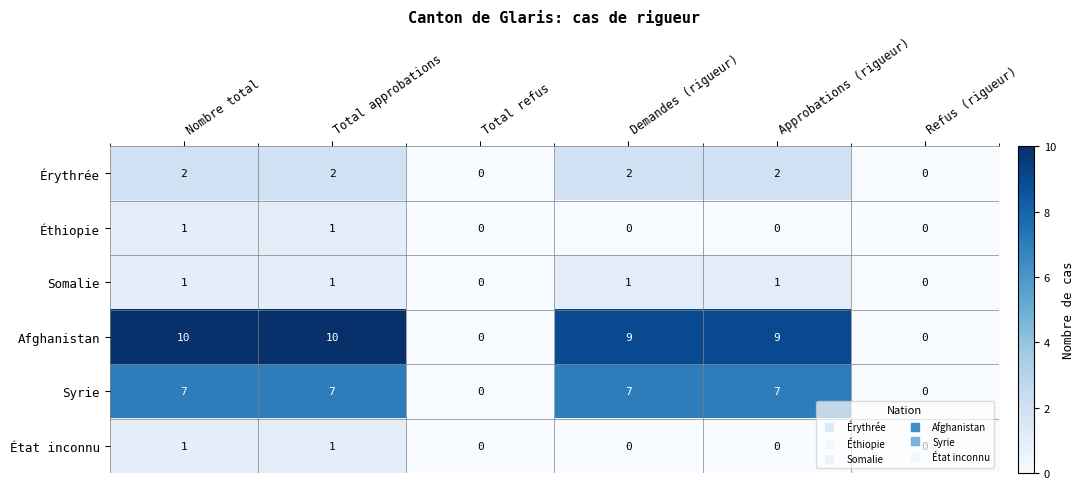

How many categories are shown in the chart?

6